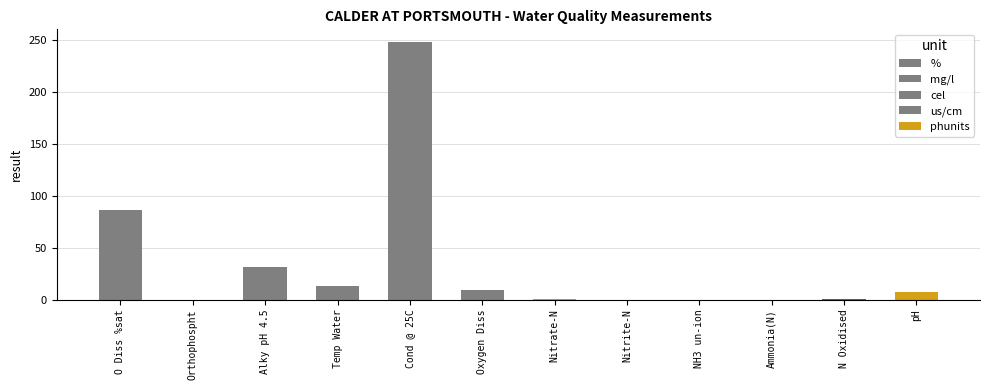

What is the label of the 6th bar from the left?

Oxygen Diss